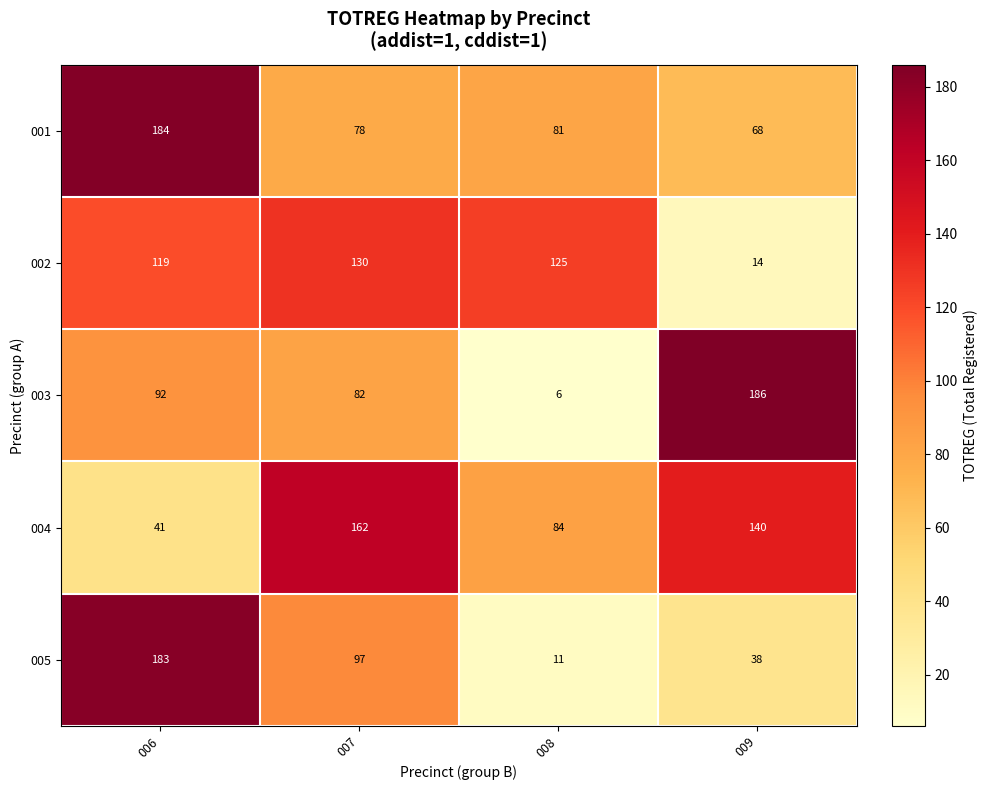

Rank the categories by 002 value from lowest to highest.

009, 006, 008, 007